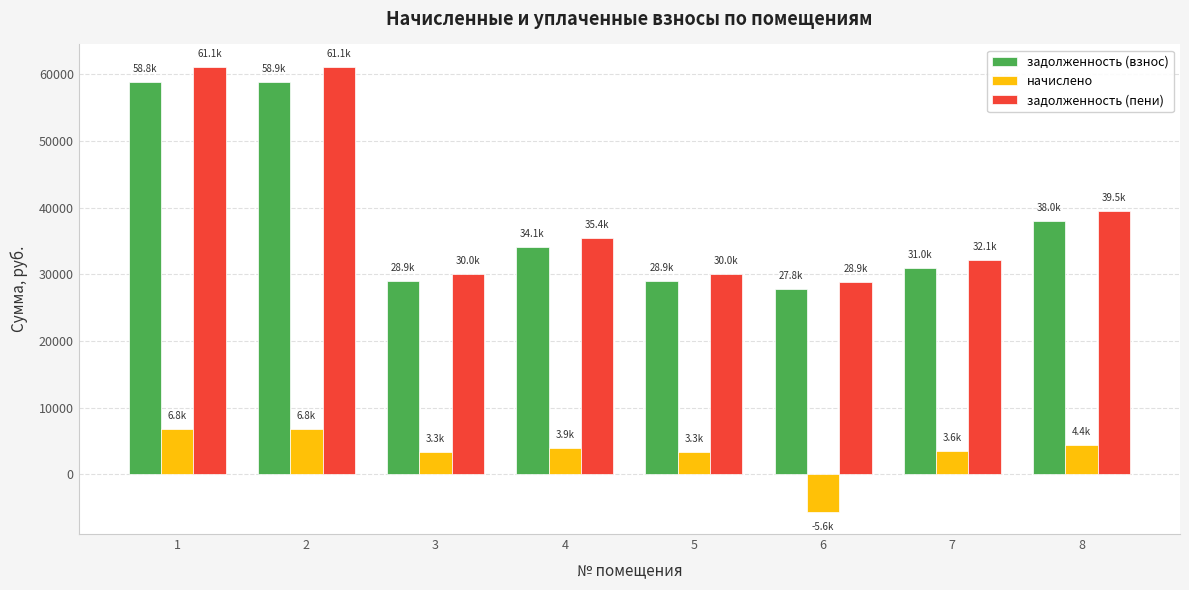

How many values in начислено are below zero?

1